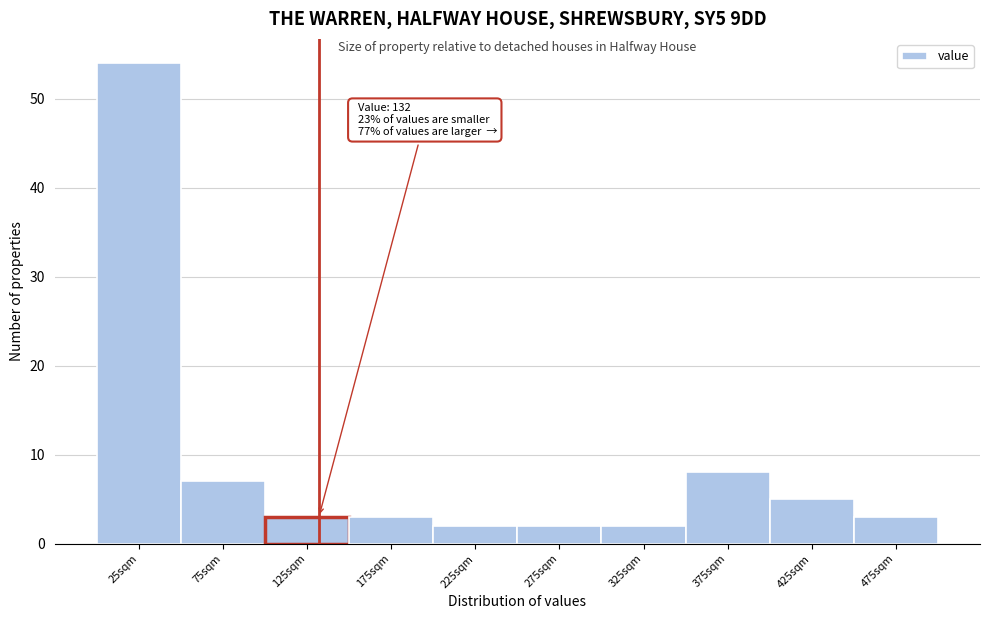

Over which range of the x-axis is the bar tallest?

0 to 50